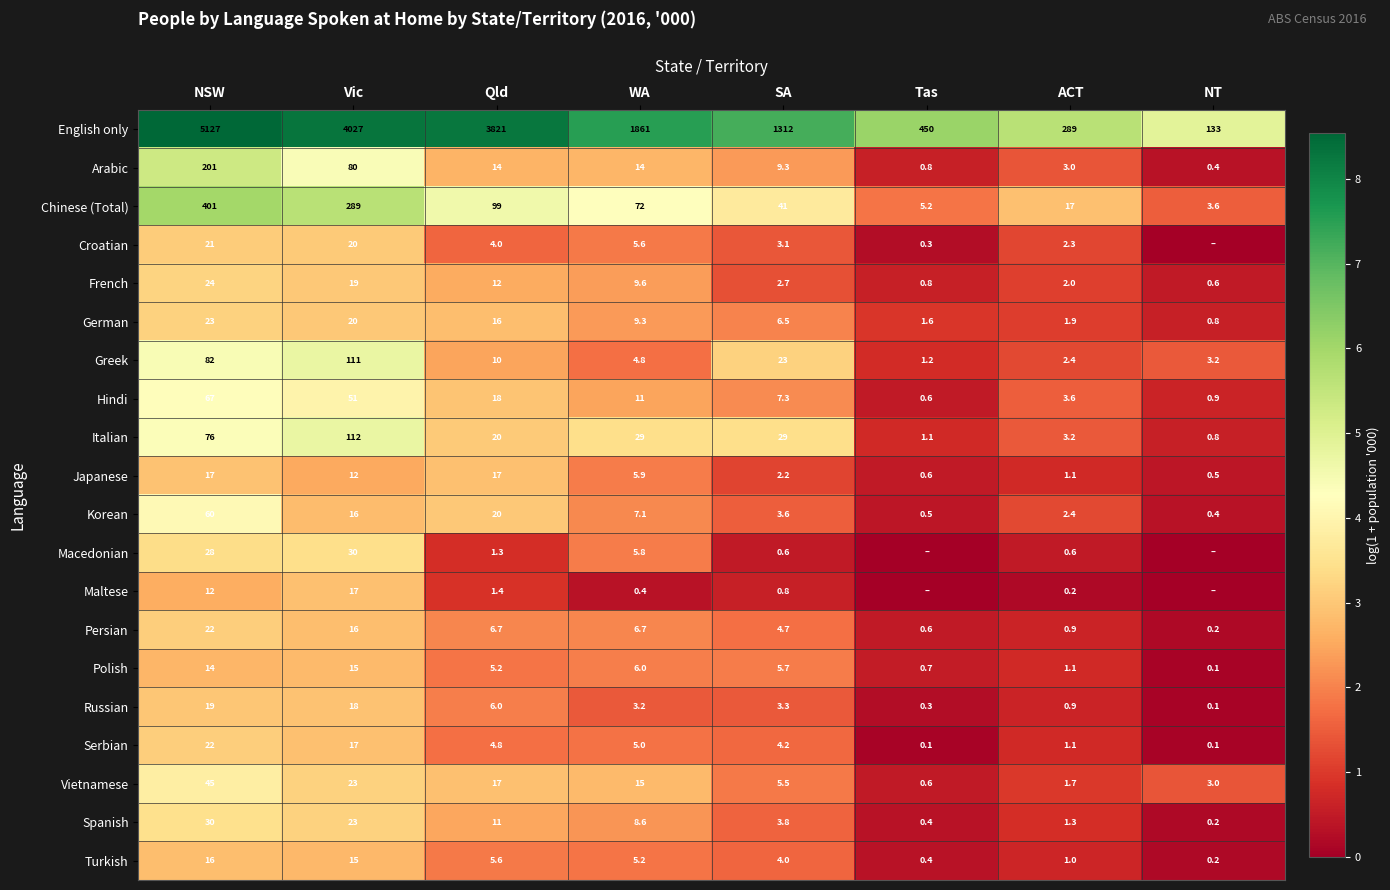

Which category has the lowest value across all series?

NT